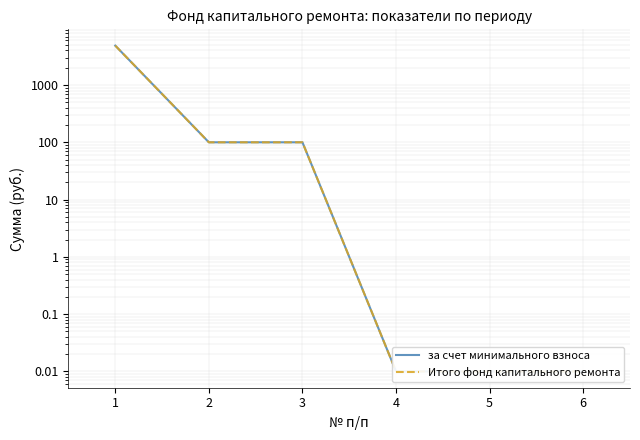

How many data points in за счет минимального взноса are less than 99?

3